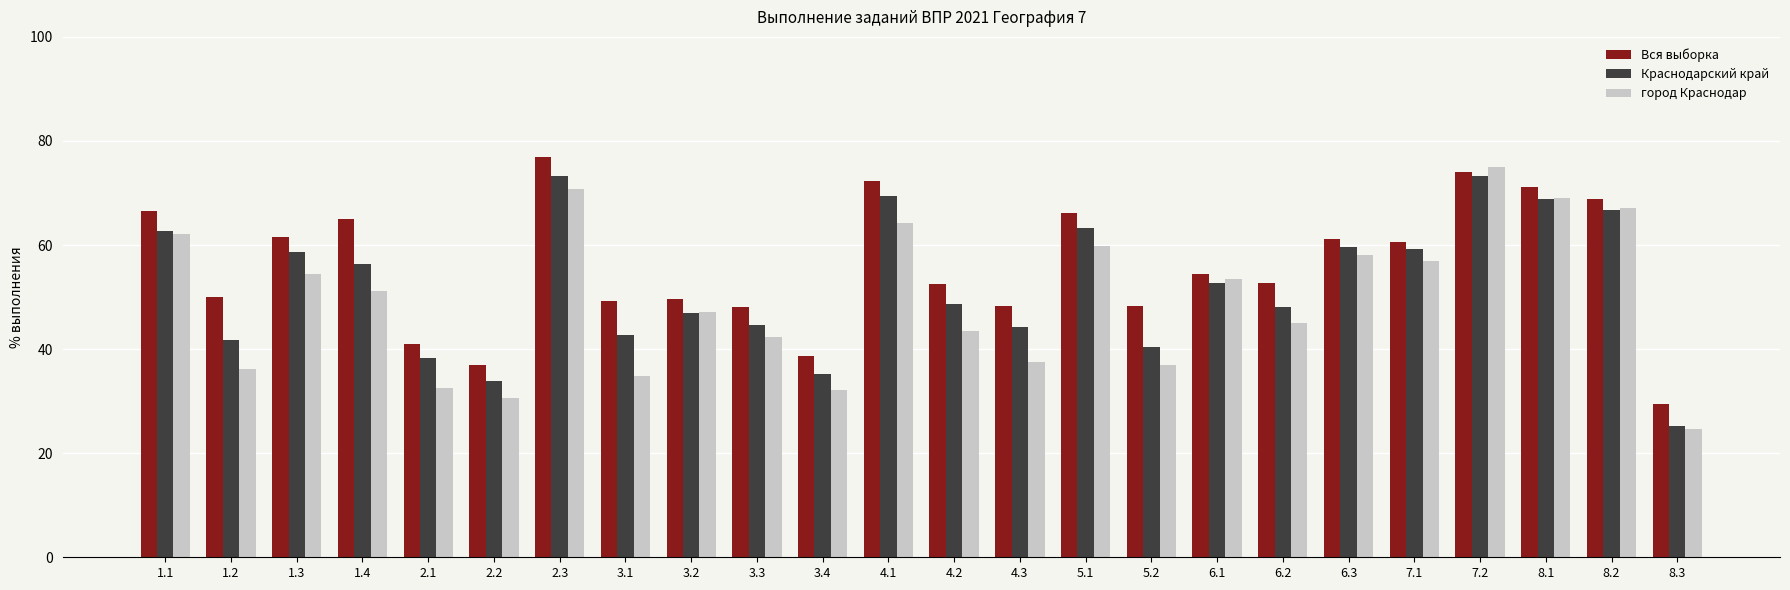

True or false: Краснодарский край has a value of 58.6 at 1.3.

True